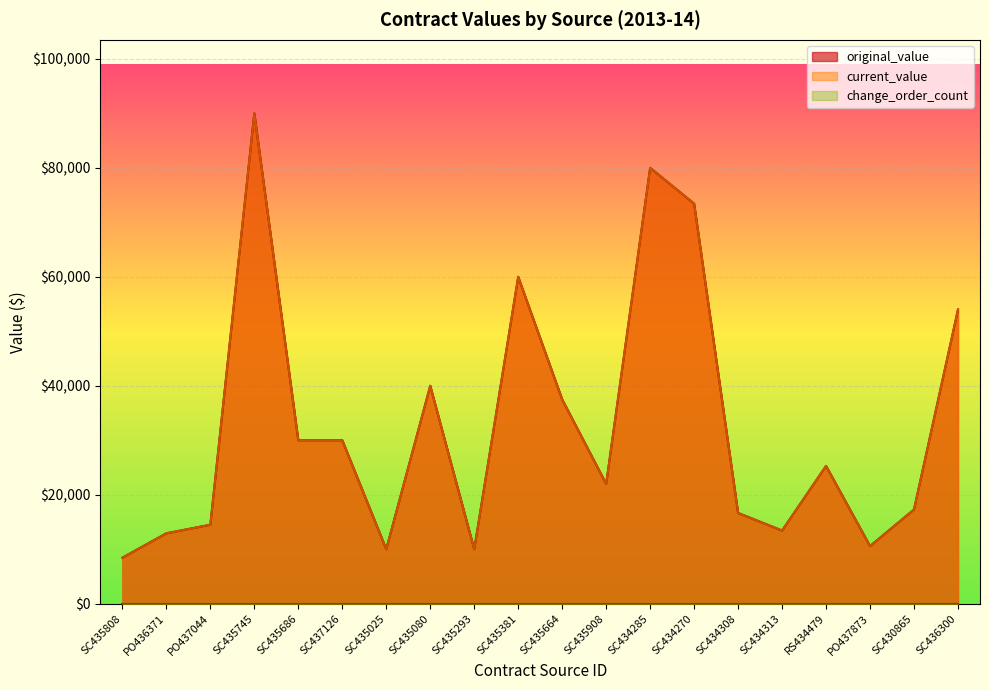

What is the difference between the maximum and minimum values in the original_value series?

81560.0